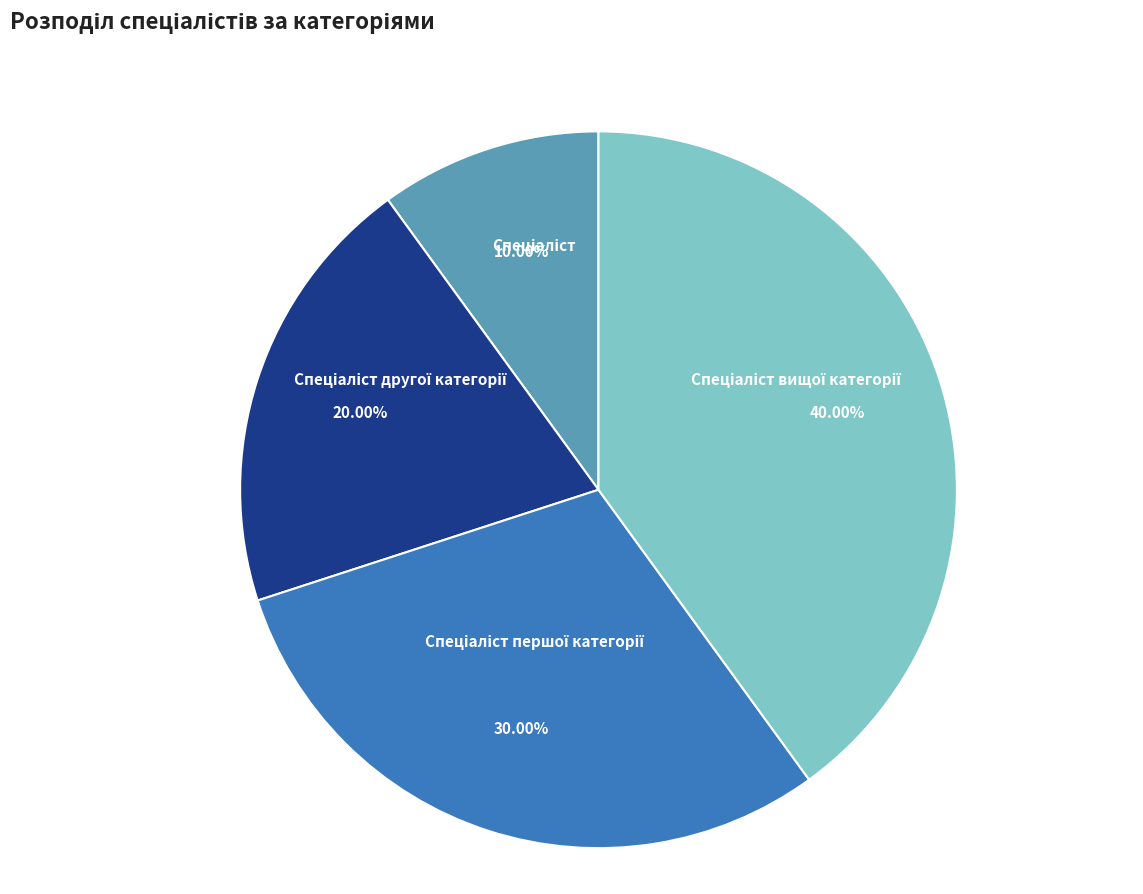

Does any single category account for the majority?

No